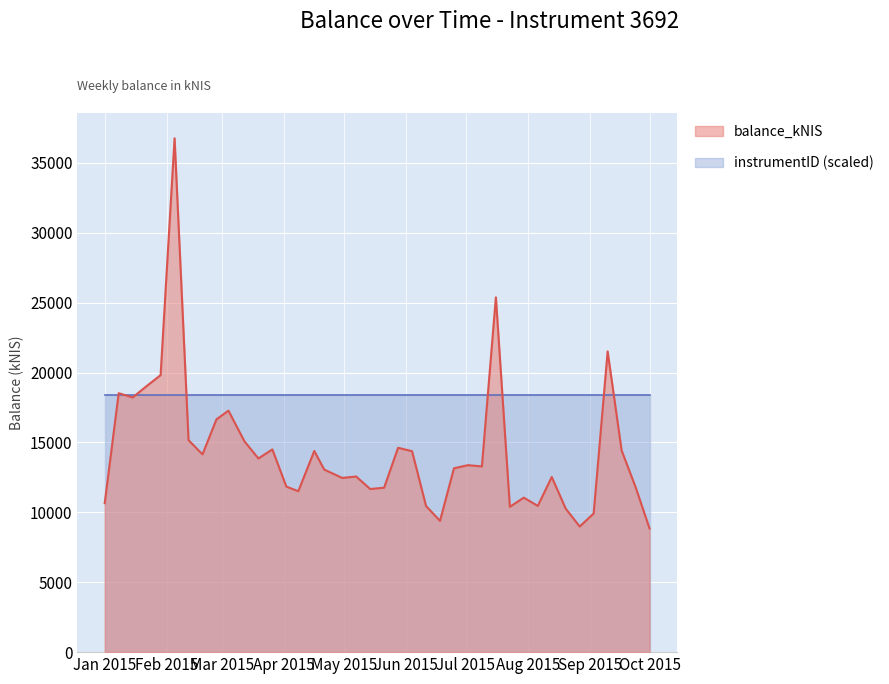

The chart shows a value of 9153.9 at 2015-04-16. True or false?

False